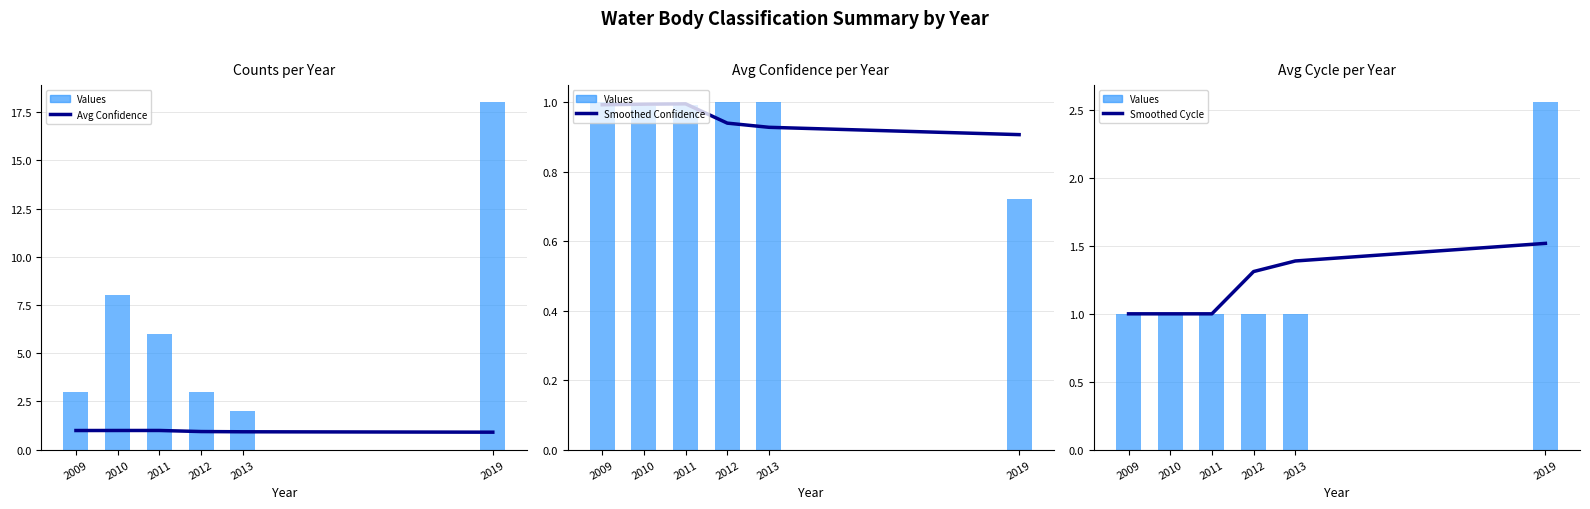

What is the value of the Smoothed Confidence bar at the 2nd from the left?

1.0